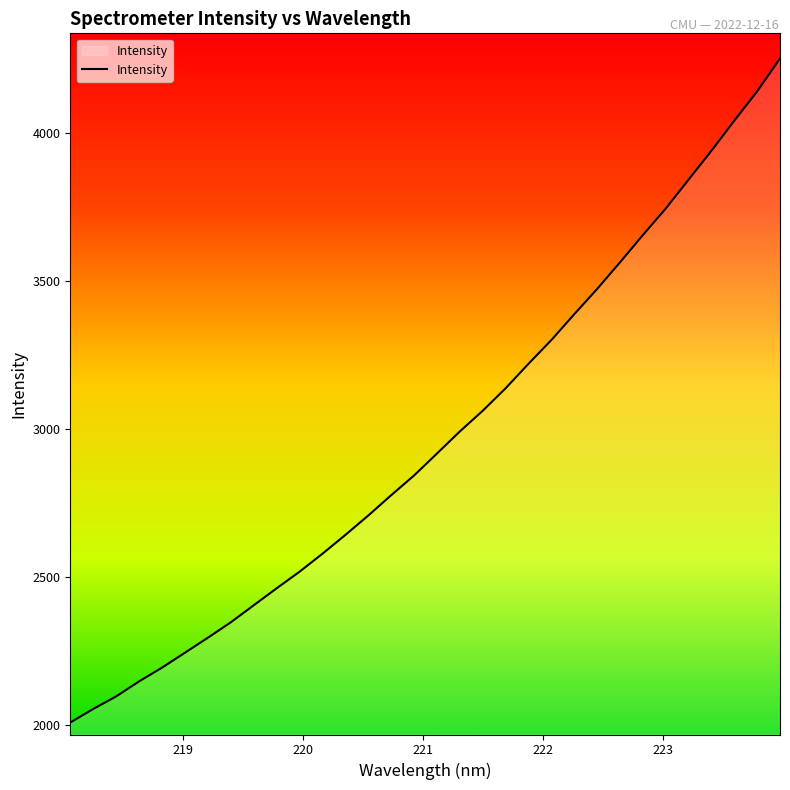

What is the greatest value displayed?

4250.5